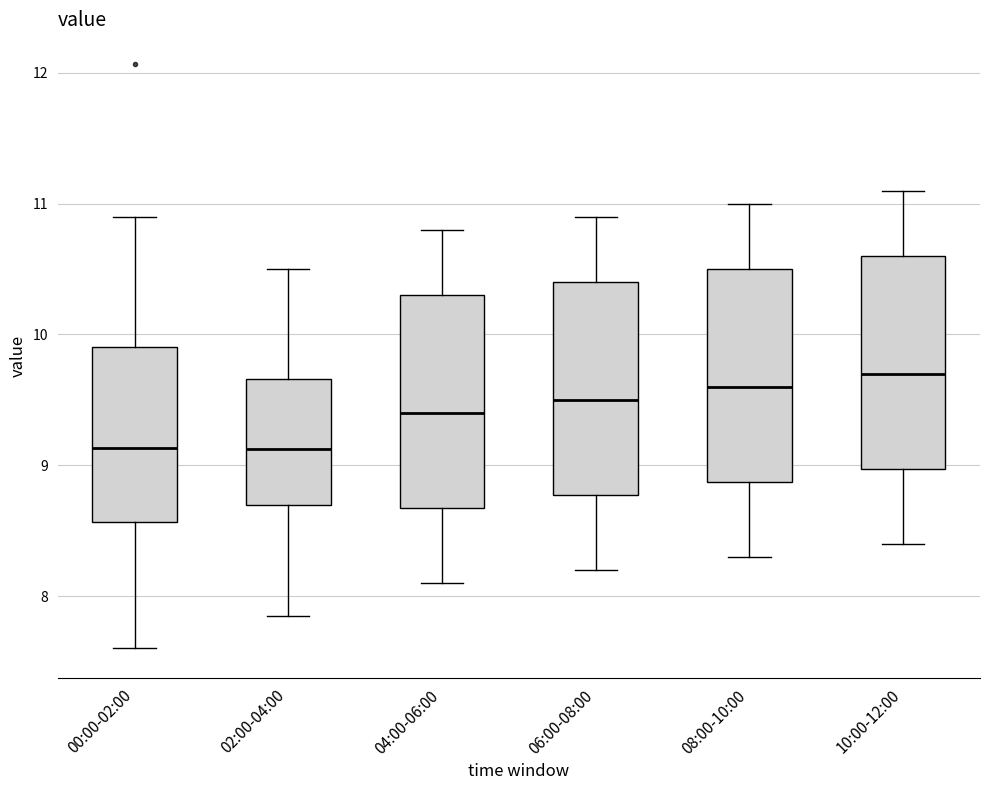

Reading left to right, read every box against the y-axis: the position of its median line, the range the box covers, and the ends of its whiskers. The values are not printed on the chart, so give them approximately, as read against the axis.

00:00-02:00: median 9.1, box 8.6 to 9.9, whiskers 7.6 to 10.9
02:00-04:00: median 9.1, box 8.7 to 9.7, whiskers 7.9 to 10.5
04:00-06:00: median 9.4, box 8.7 to 10.3, whiskers 8.1 to 10.8
06:00-08:00: median 9.5, box 8.8 to 10.4, whiskers 8.2 to 10.9
08:00-10:00: median 9.6, box 8.9 to 10.5, whiskers 8.3 to 11.0
10:00-12:00: median 9.7, box 9.0 to 10.6, whiskers 8.4 to 11.1